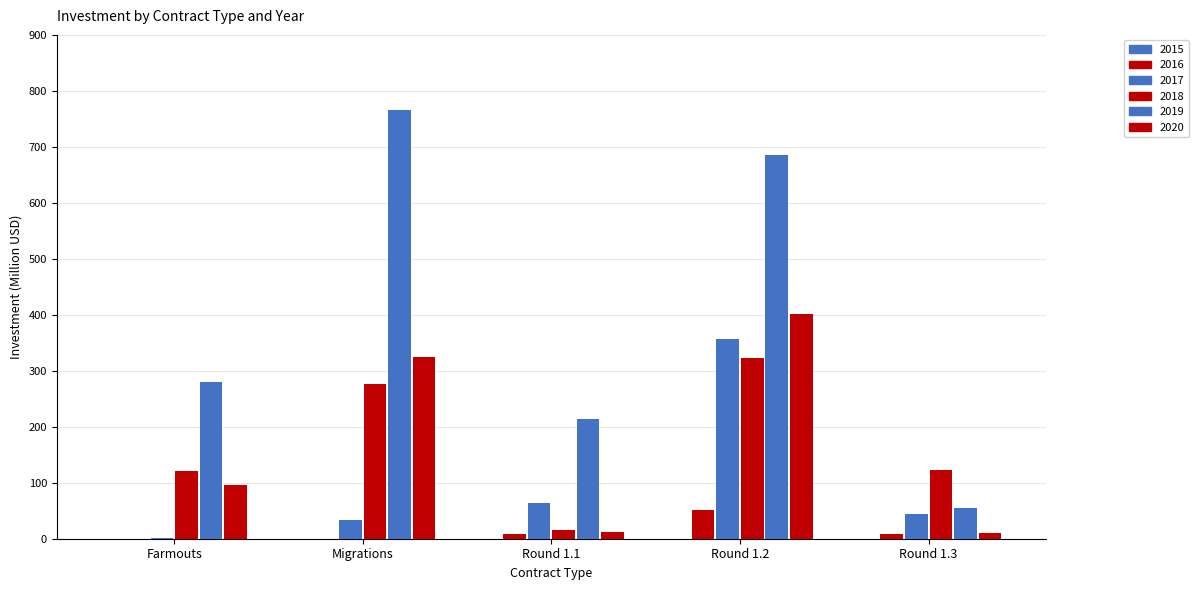

How many categories are shown in the chart?

5